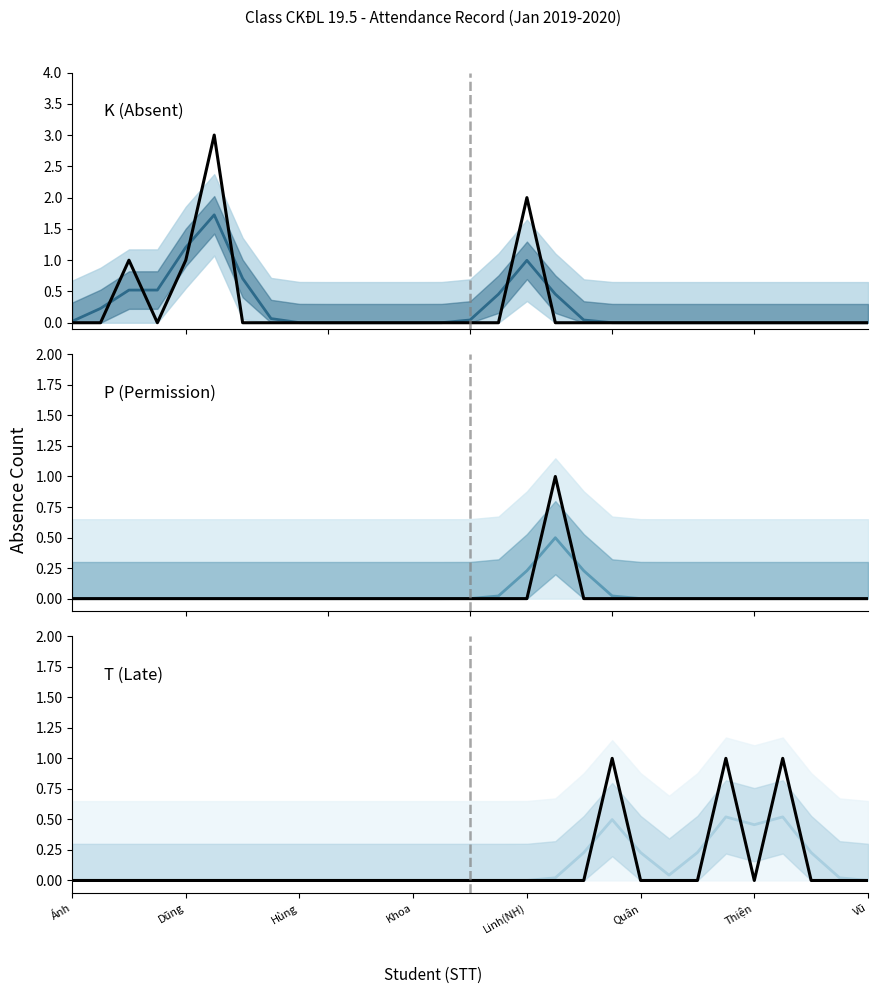

Does the chart have visible grid lines?

No